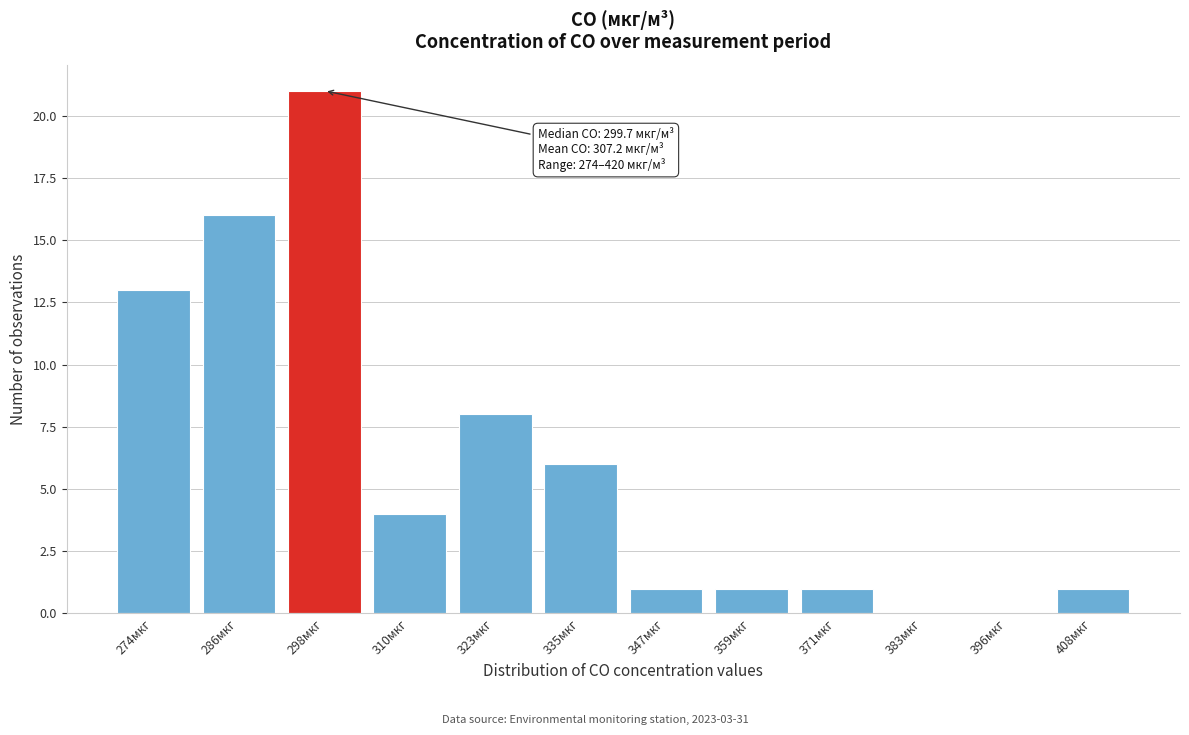

Reading left to right, list all the values displayed in this chart.

274мкг=13	286мкг=16	298мкг=21	310мкг=4	323мкг=8	335мкг=6	347мкг=1	359мкг=1	371мкг=1	383мкг=0	396мкг=0	408мкг=1